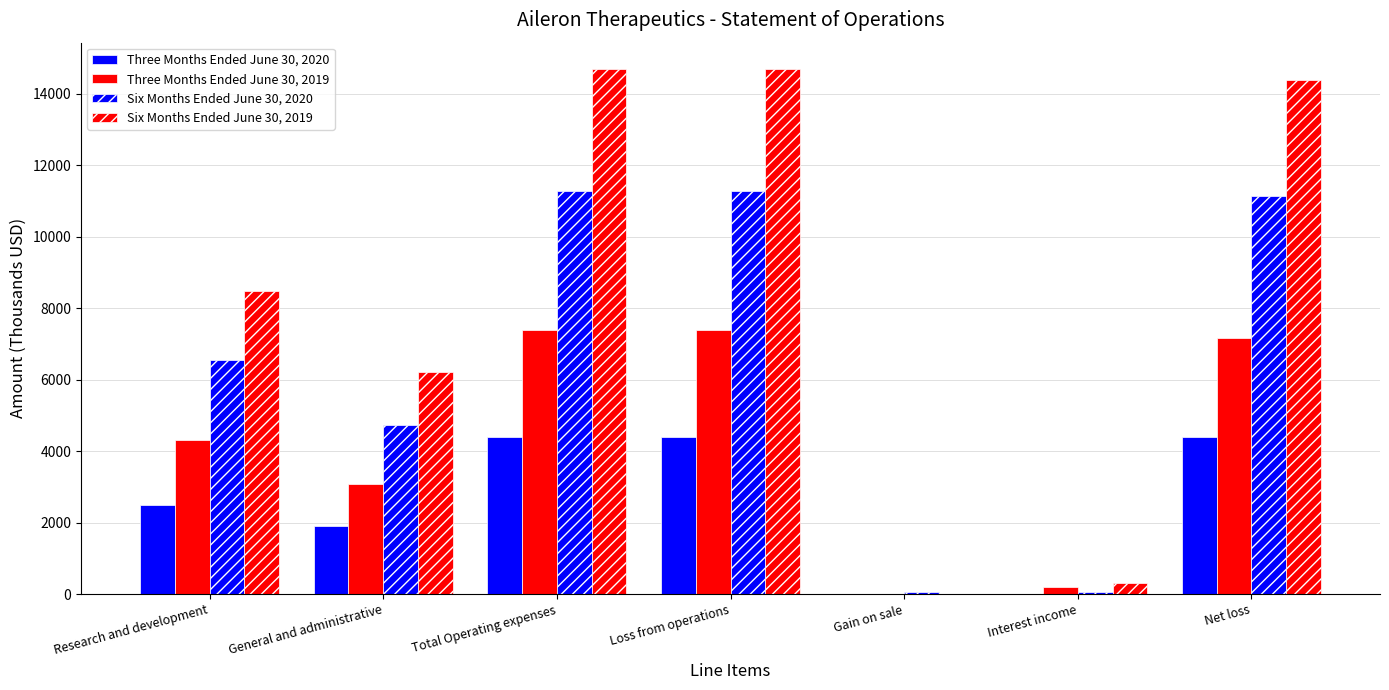

The Six Months Ended June 30, 2019 series shows 14692 at Total Operating expenses. True or false?

True